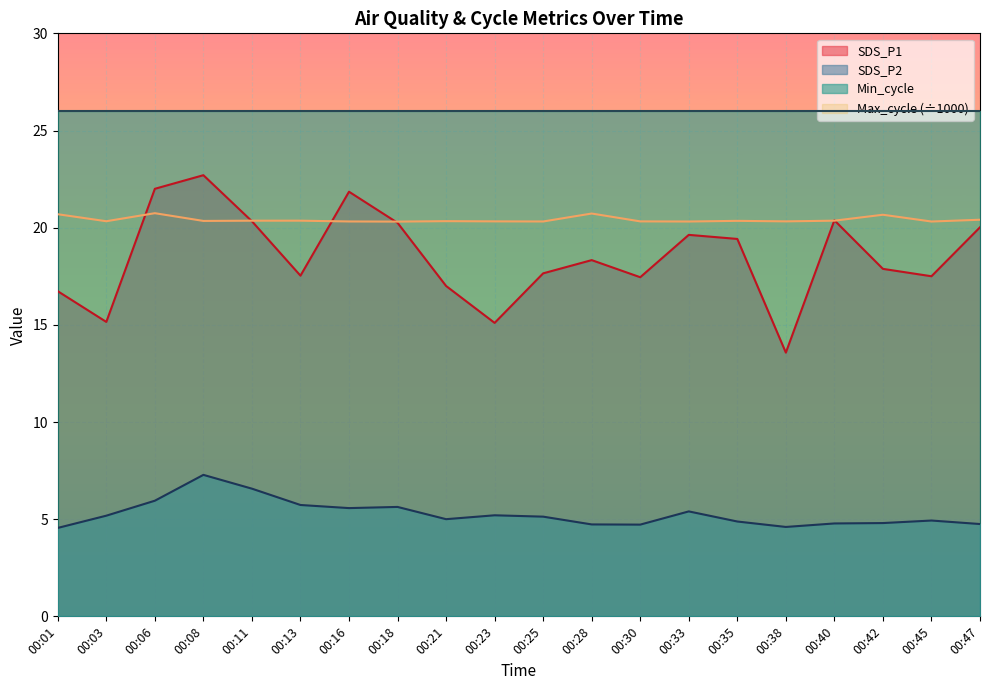

What are all the series names shown in the legend?

SDS_P1, SDS_P2, Min_cycle, Max_cycle (÷1000)